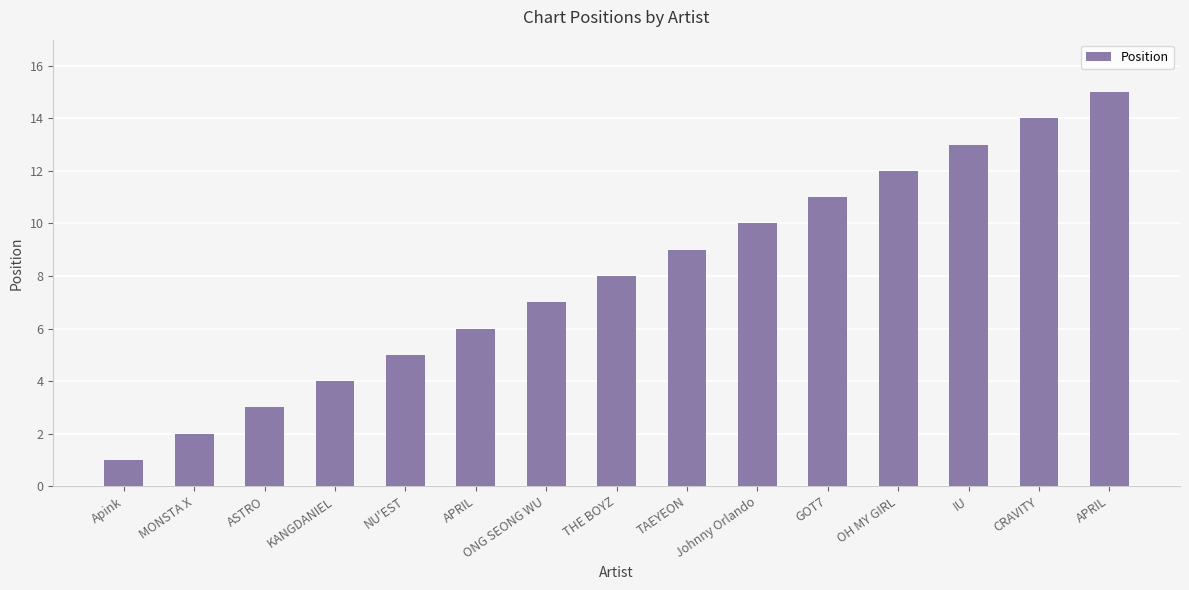

Does the chart contain any negative values?

No